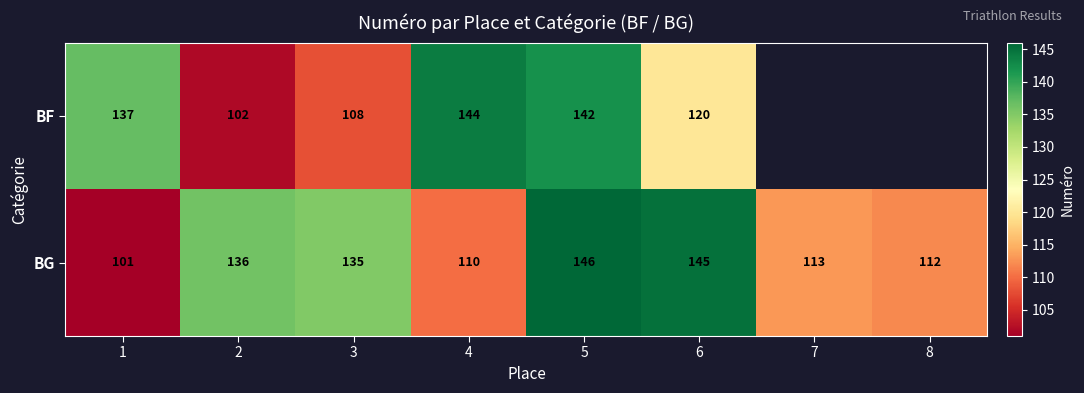

Rank the categories by BG value from highest to lowest.

5, 6, 2, 3, 7, 8, 4, 1